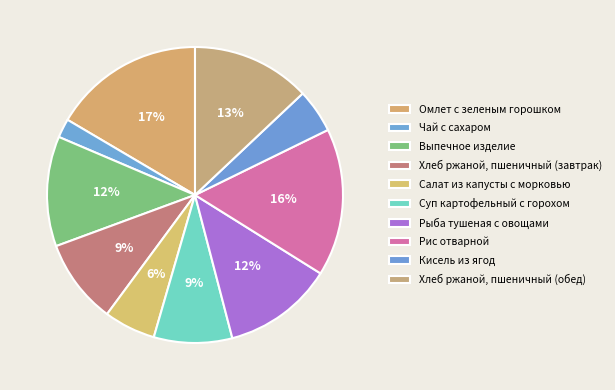

Which category has the biggest portion of the pie?

Омлет с зеленым горошком